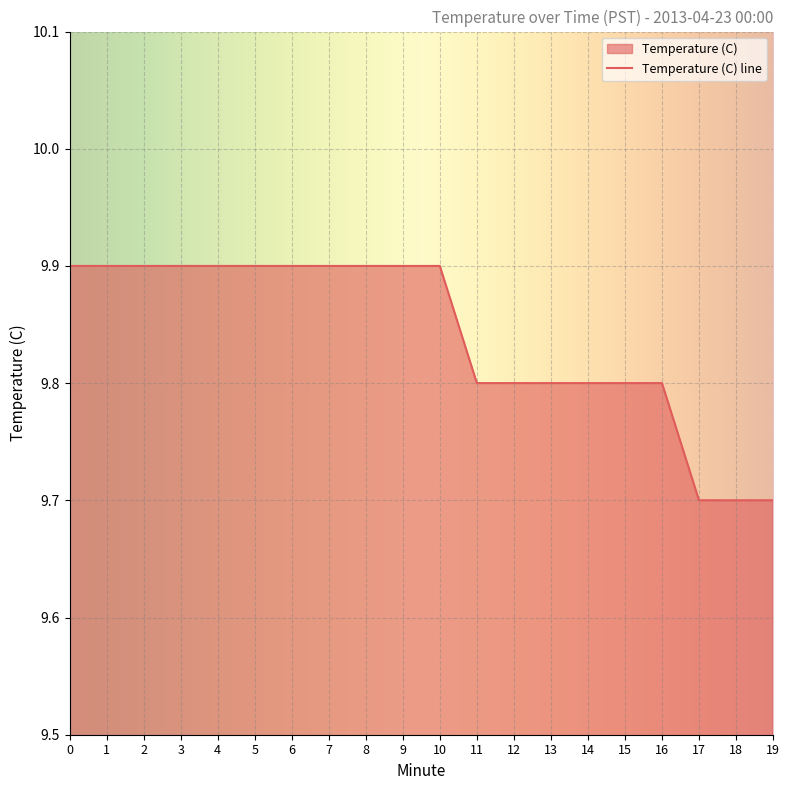

Between 14 and 12, which is larger?

14